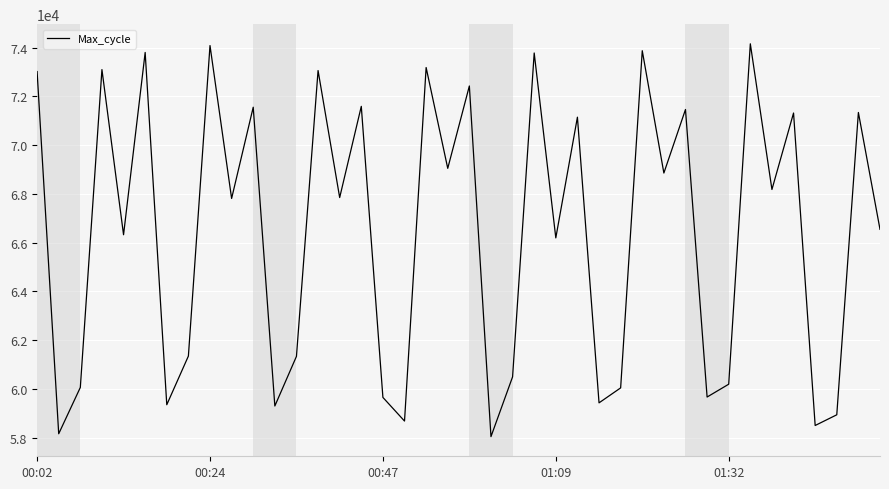

How many lines are shown in the chart?

1